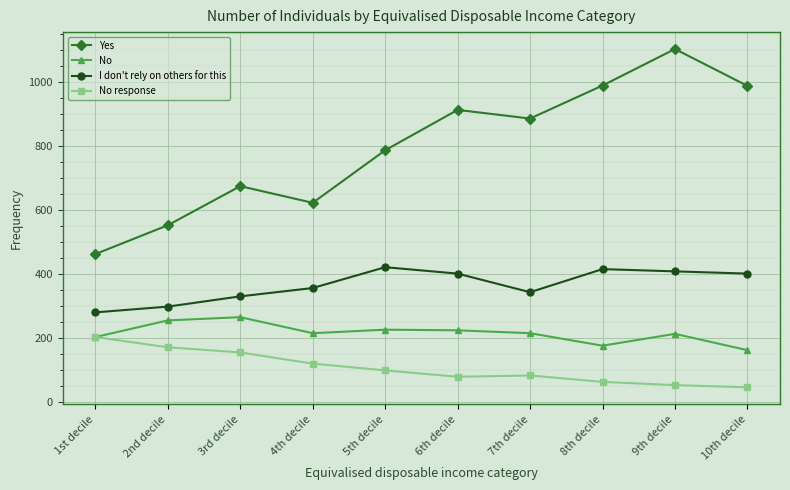

True or false: Yes has more than 0 interior local peaks.

True